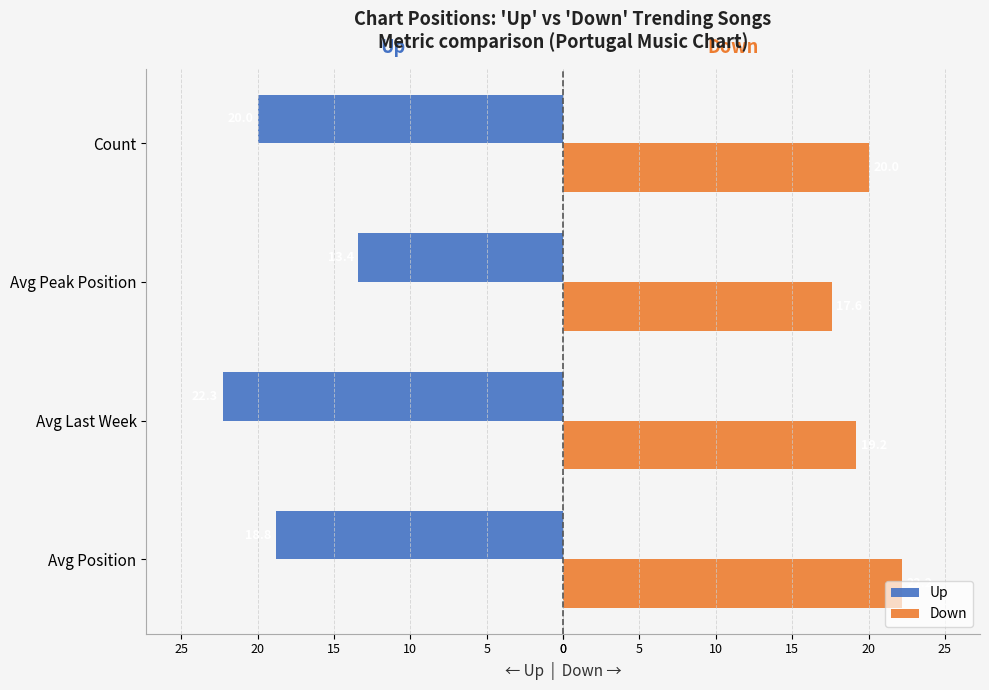

What are all the series names shown in the legend?

Up, Down